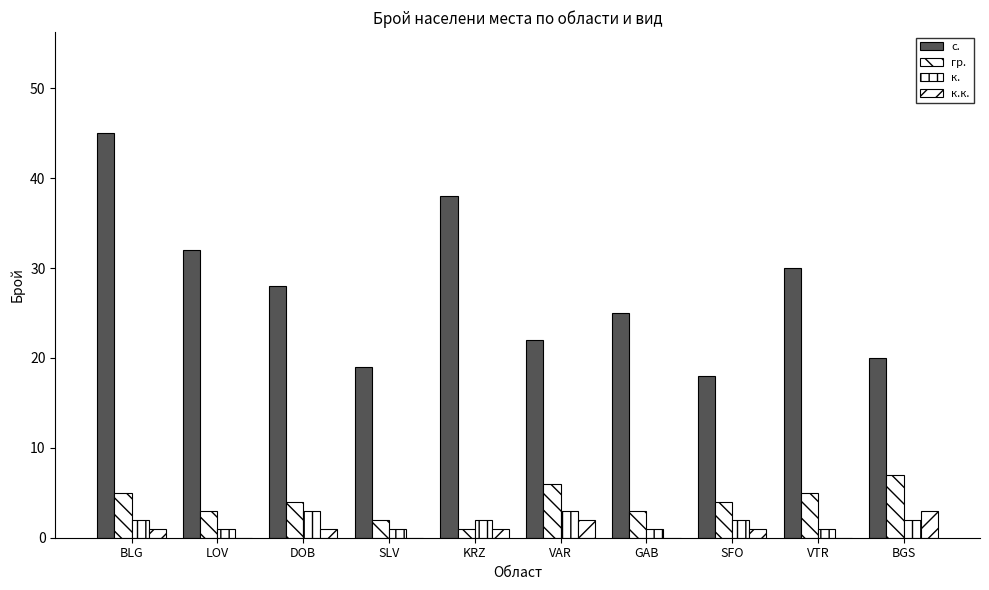

Does the chart contain stacked bars?

No